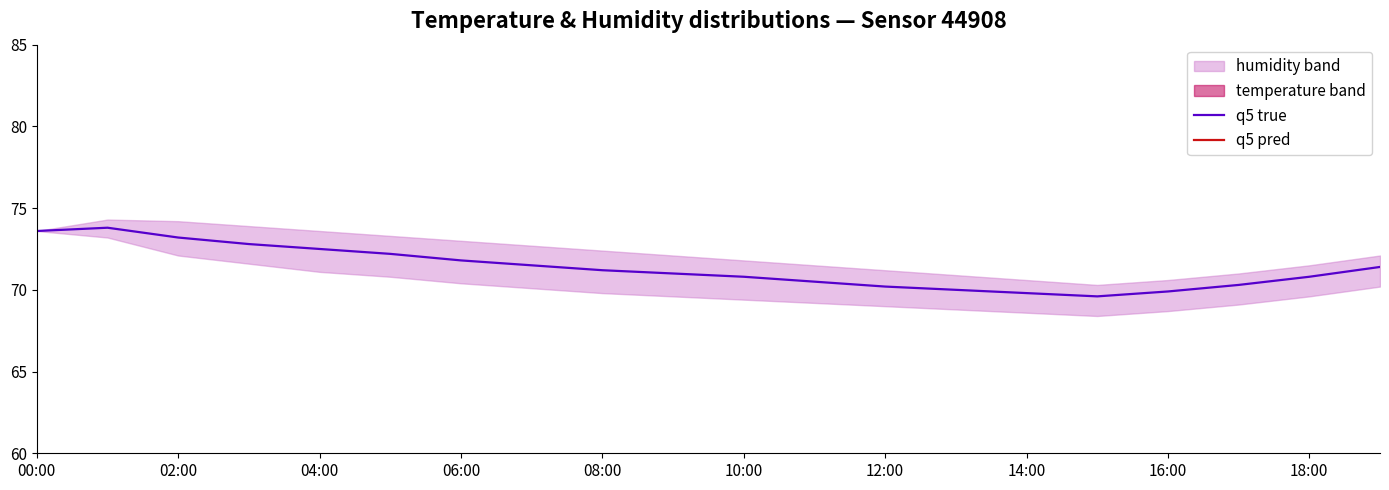

True or false: q5 true and q5 pred cross at least once.

False